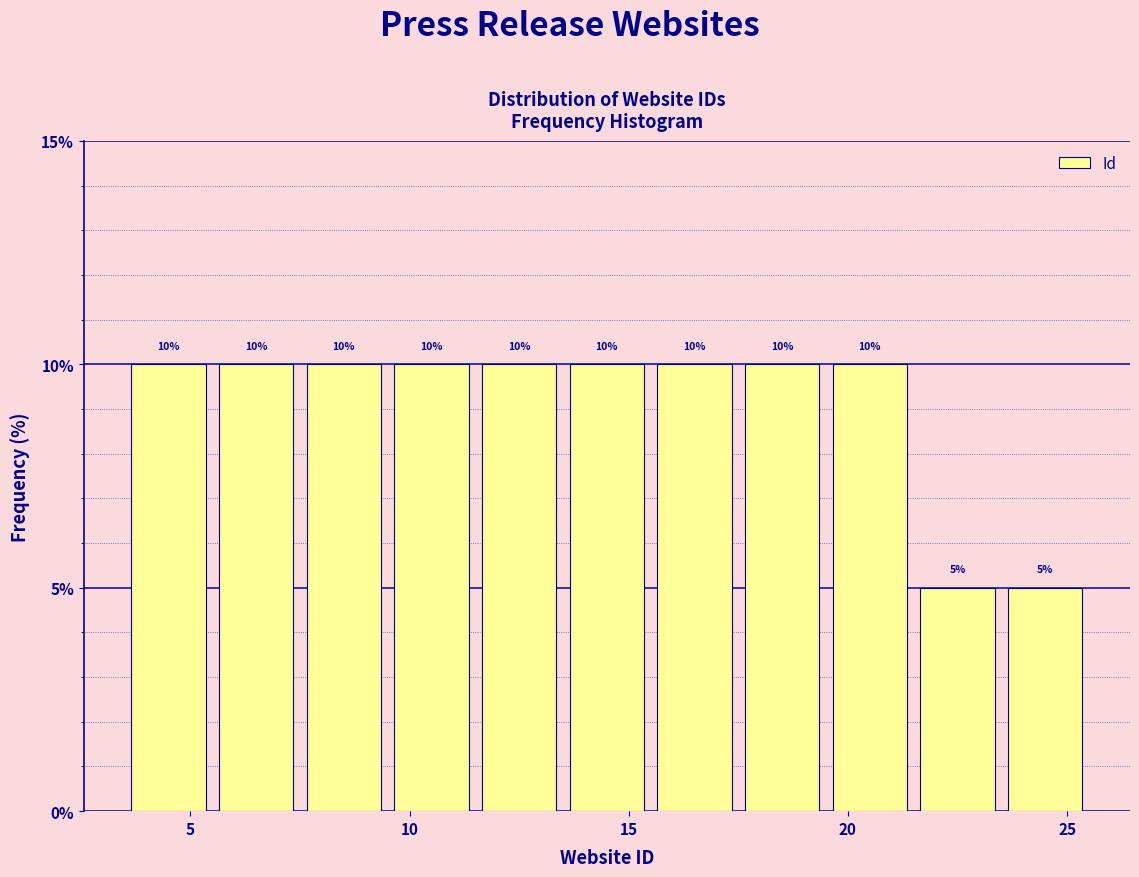

Reading left to right, list every bar in this chart as the range it spans on the x-axis followed by its height.

3.5 to 5.5: 10
5.5 to 7.5: 10
7.5 to 9.5: 10
9.5 to 11.5: 10
11.5 to 13.5: 10
13.5 to 15.5: 10
15.5 to 17.5: 10
17.5 to 19.5: 10
19.5 to 21.5: 10
21.5 to 23.5: 5
23.5 to 25.5: 5